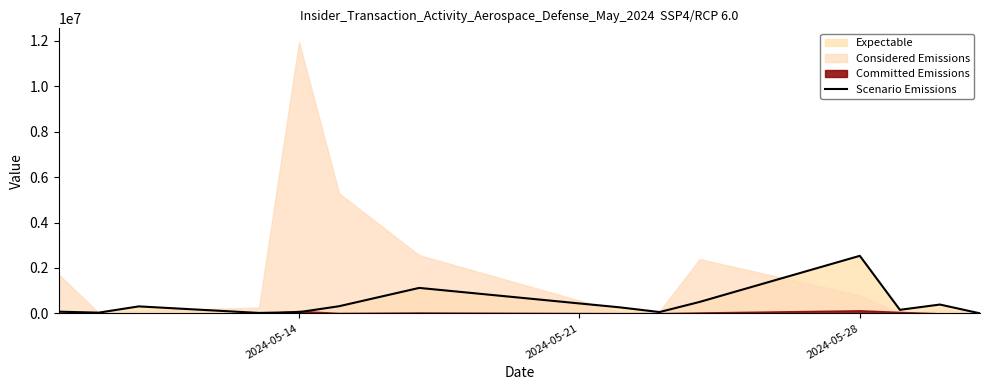

At which label does Scenario Emissions reach its peak?

2024-05-28